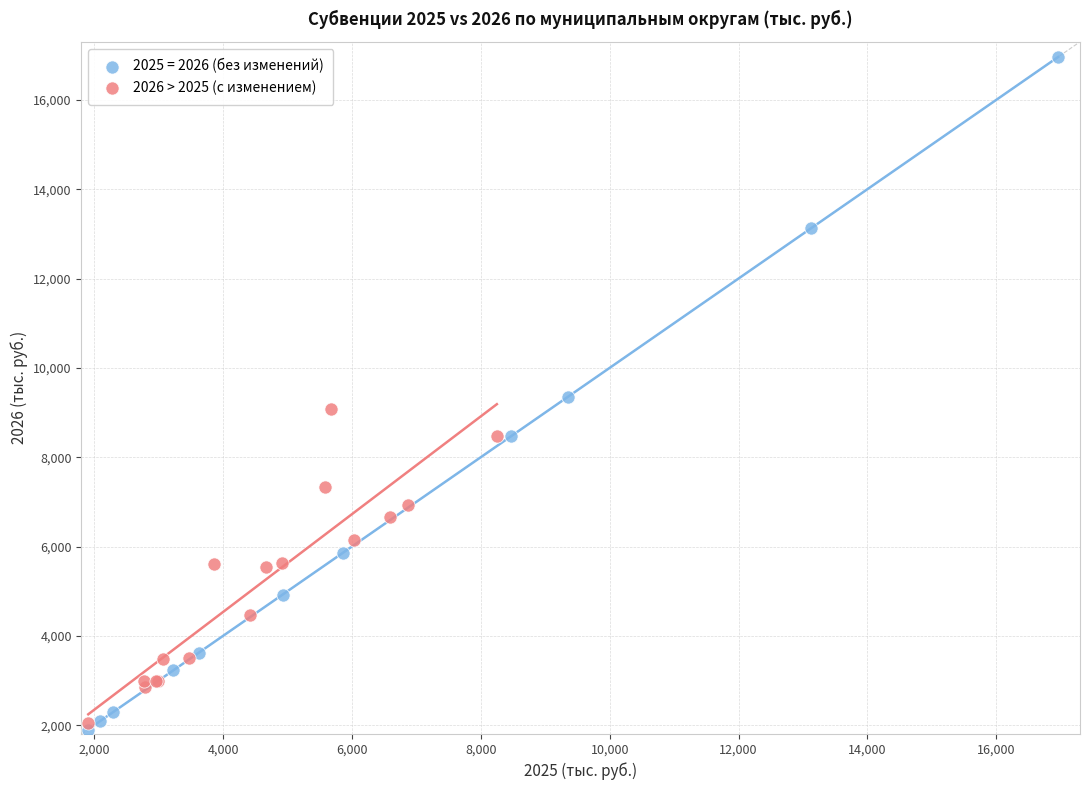

Which series reaches the maximum Y coordinate?

2025 = 2026 (без изменений)